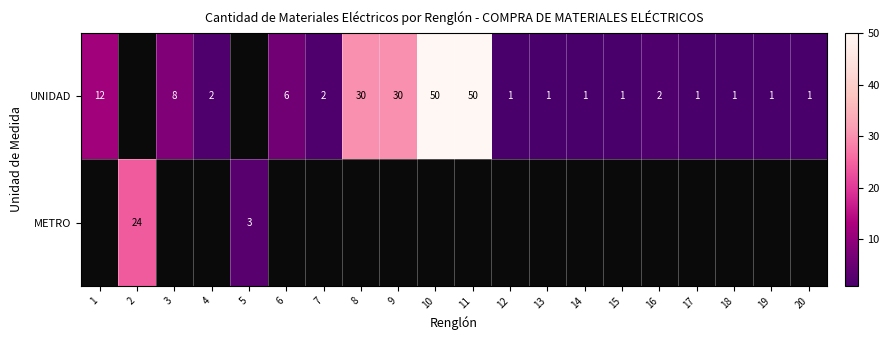

The UNIDAD series shows 17 at 9. True or false?

False